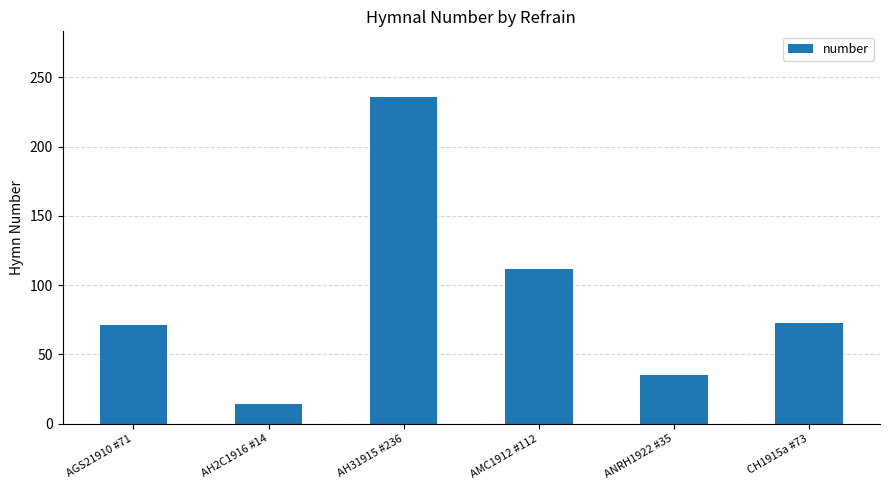

What is the label of the 2nd bar from the right?

ANRH1922 #35